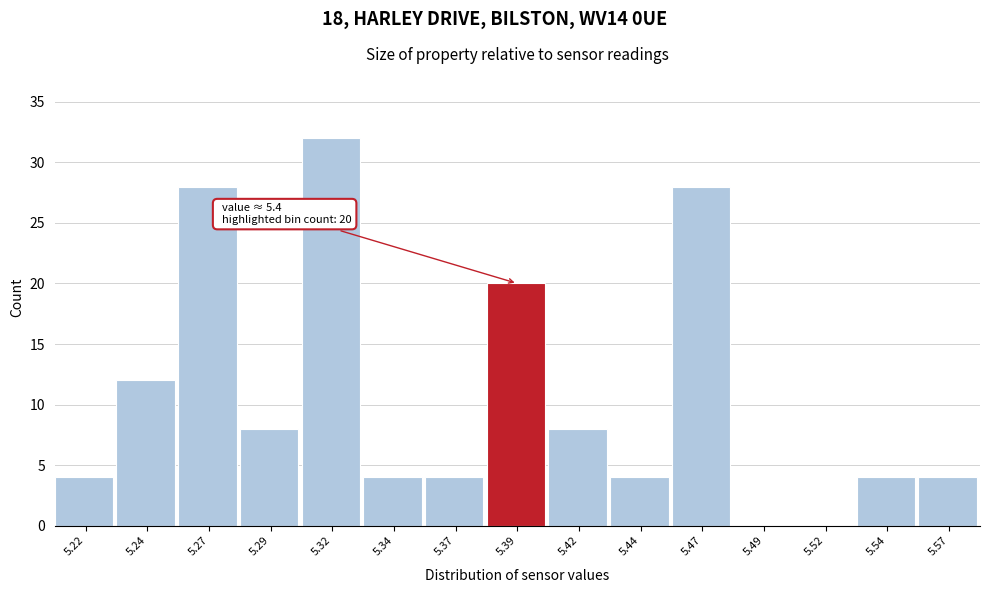

Reading left to right, extract all data points from this chart.

5.22=4	5.24=12	5.27=28	5.29=8	5.32=32	5.34=4	5.37=4	5.39=20	5.42=8	5.44=4	5.47=28	5.49=0	5.52=0	5.54=4	5.57=4